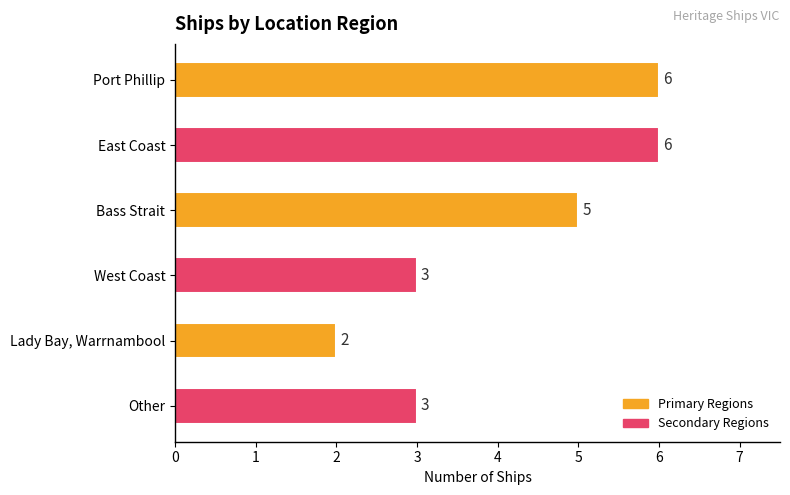

Reading top to bottom, what are all the values shown in this chart?

6	6	5	3	2	3